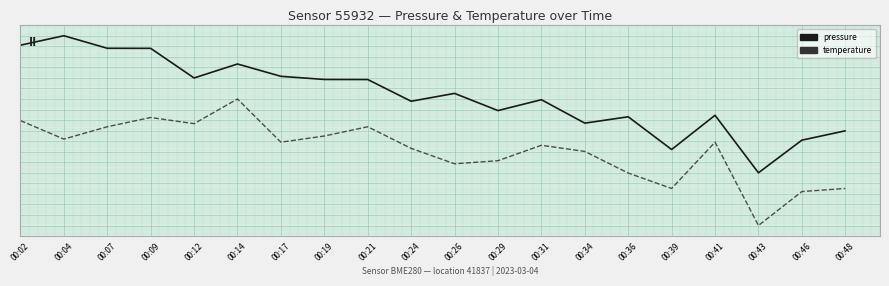

What are all the series names shown in the legend?

pressure, temperature